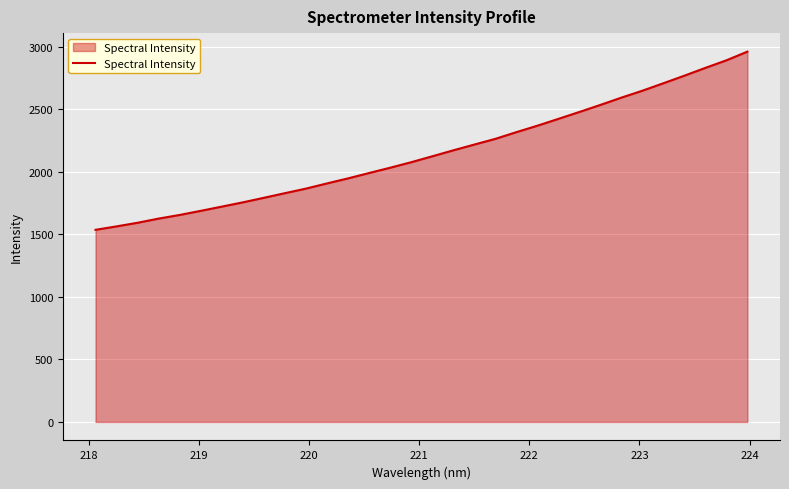

What is the difference between the maximum and minimum values?

1425.6